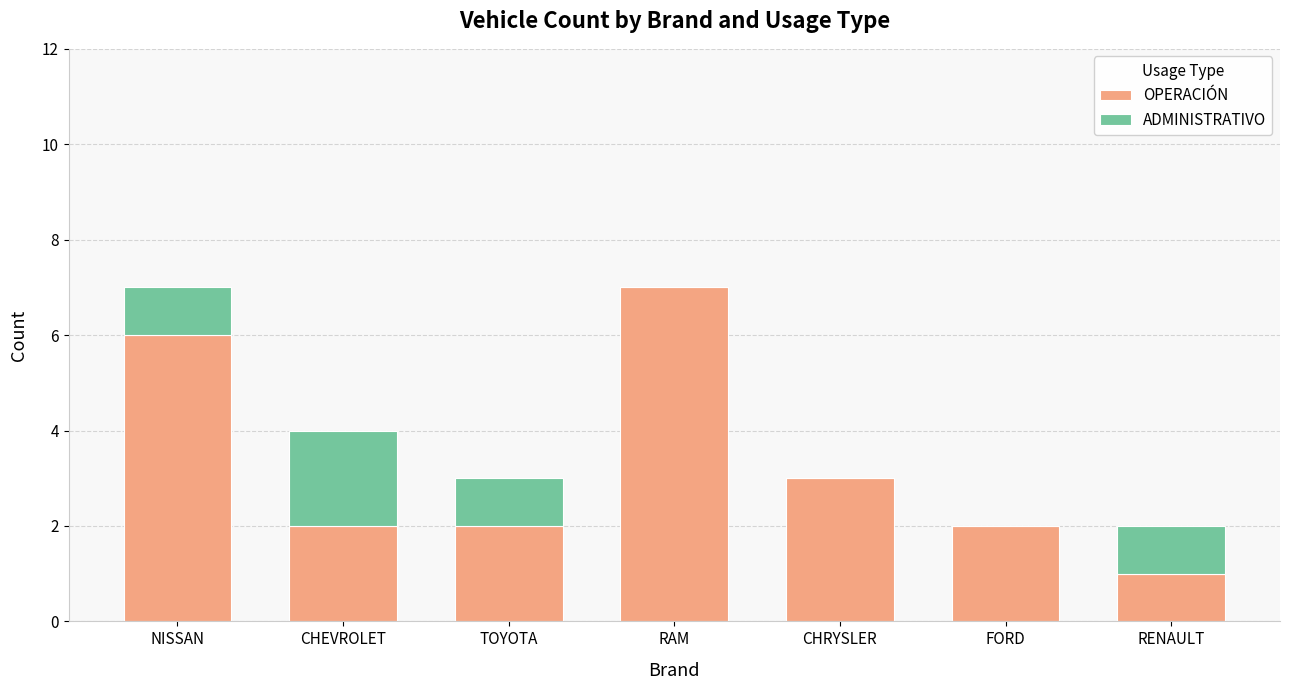

What is the sum of all OPERACIÓN values?

23